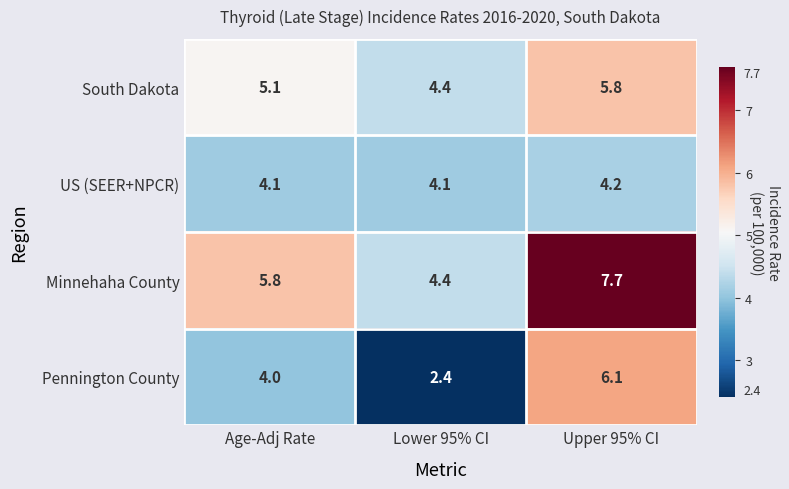

True or false: Pennington County has a value of 1.7 at Age-Adj Rate.

False